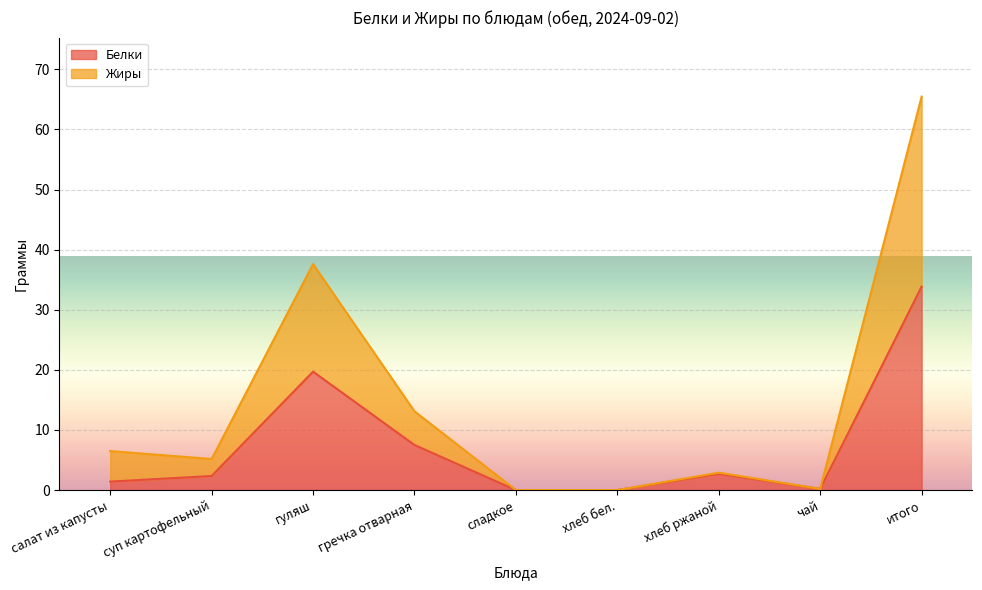

True or false: Жиры and Белки cross at least once.

False